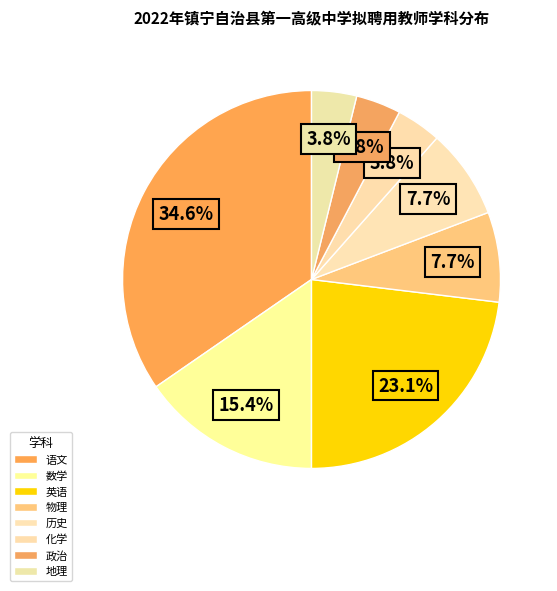

The 数学 slice represents 15% of the pie. True or false?

True